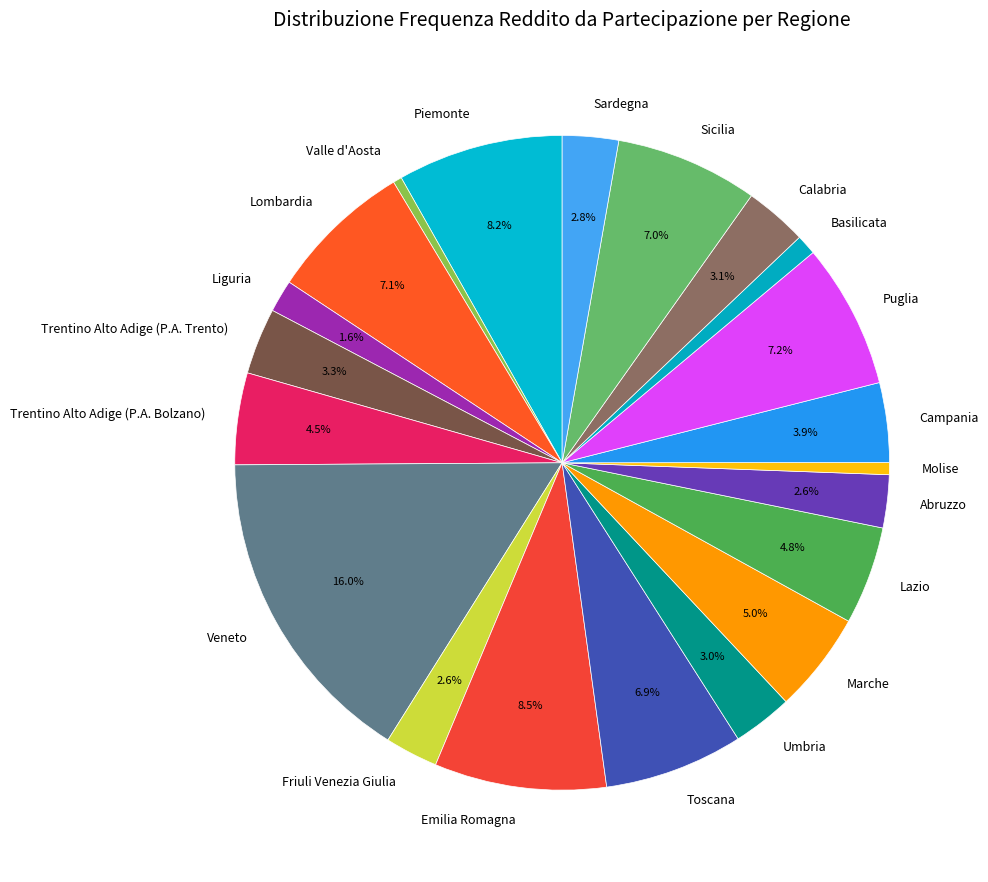

To the nearest percent, what is the average slice percentage?

5%